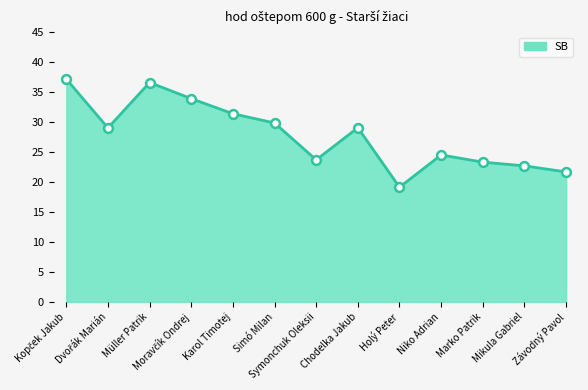

Which has a higher value, Symonchuk Oleksii or Marko Patrik?

Symonchuk Oleksii